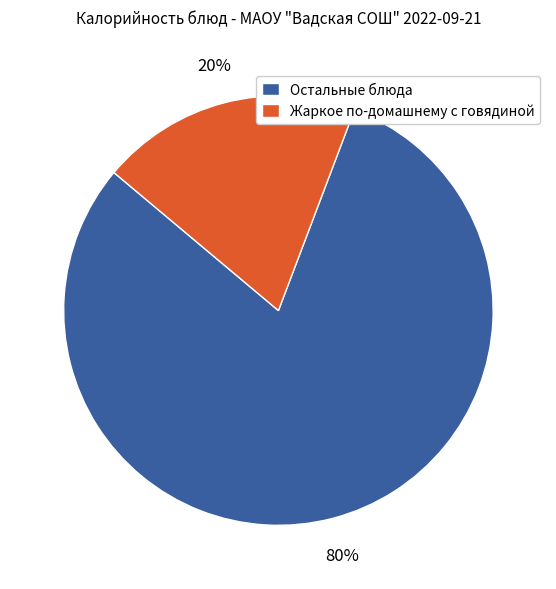

What is the smallest slice in the pie chart?

Жаркое по-домашнему с говядиной